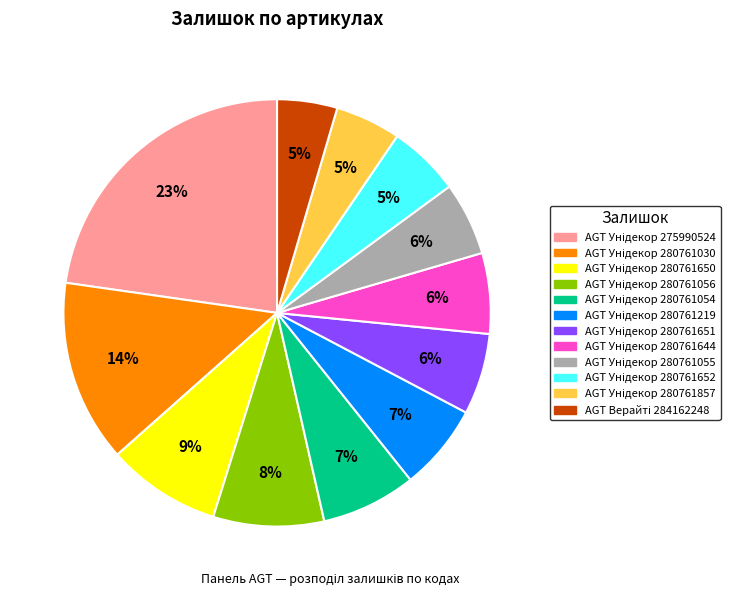

Does any single category account for the majority?

No